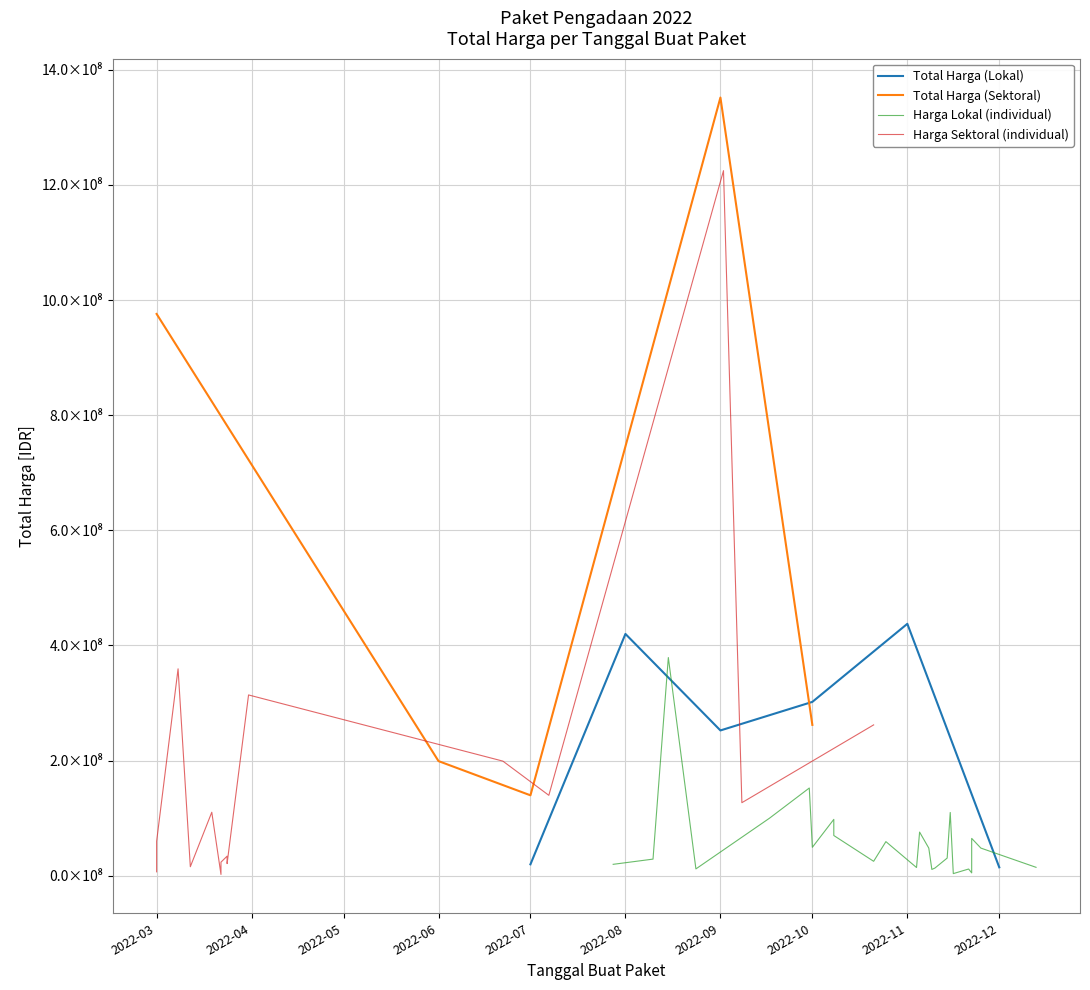

What is the difference between the maximum and minimum values in the Total Harga (Sektoral) series?

1224682000